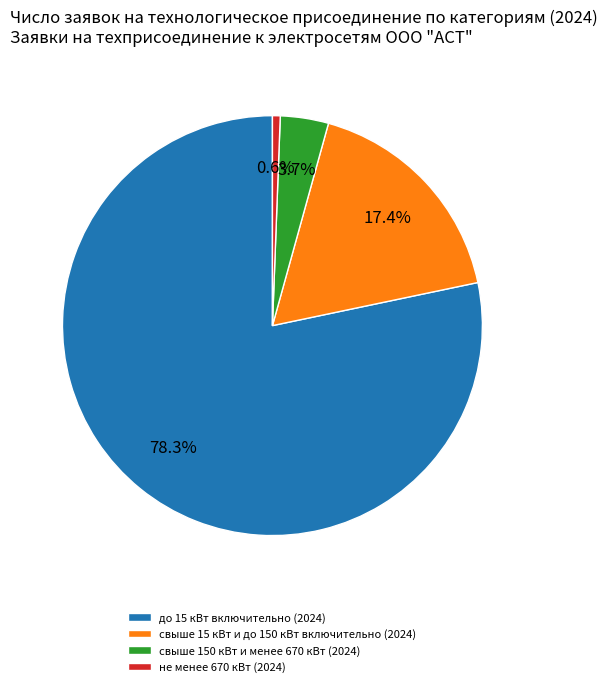

What percentage is the не менее 670 кВт (2024) slice, to the nearest percent?

1%